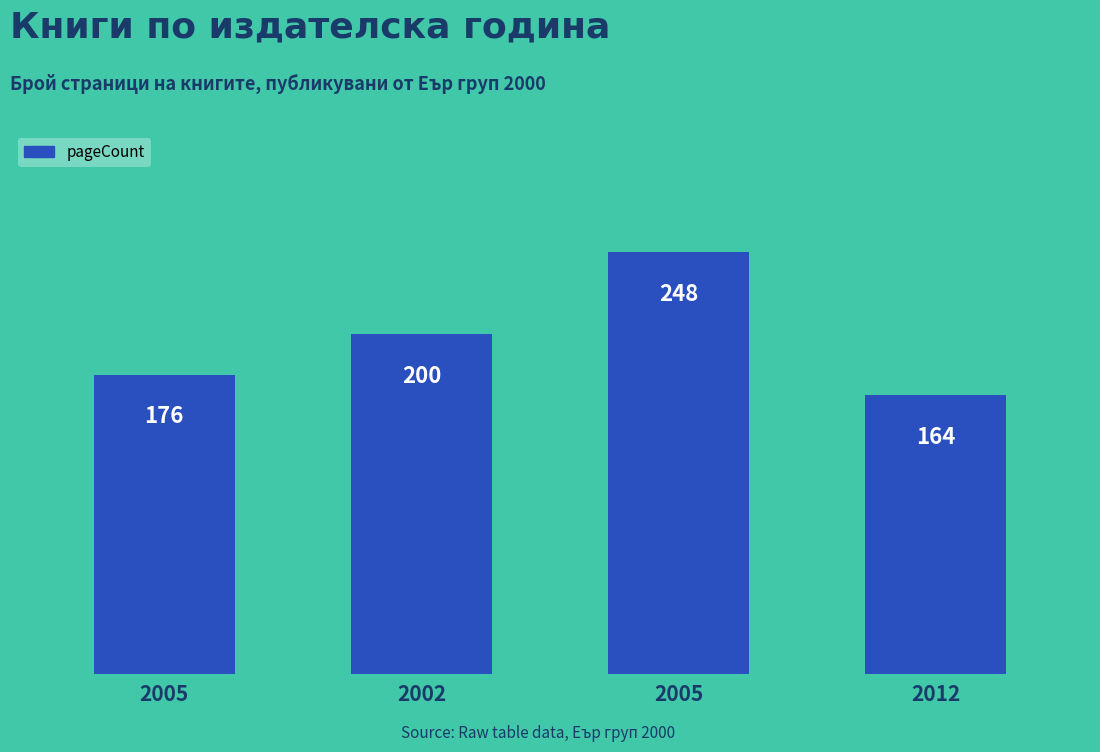

List the labels in order of value, largest first.

2005, 2002, 2005, 2012